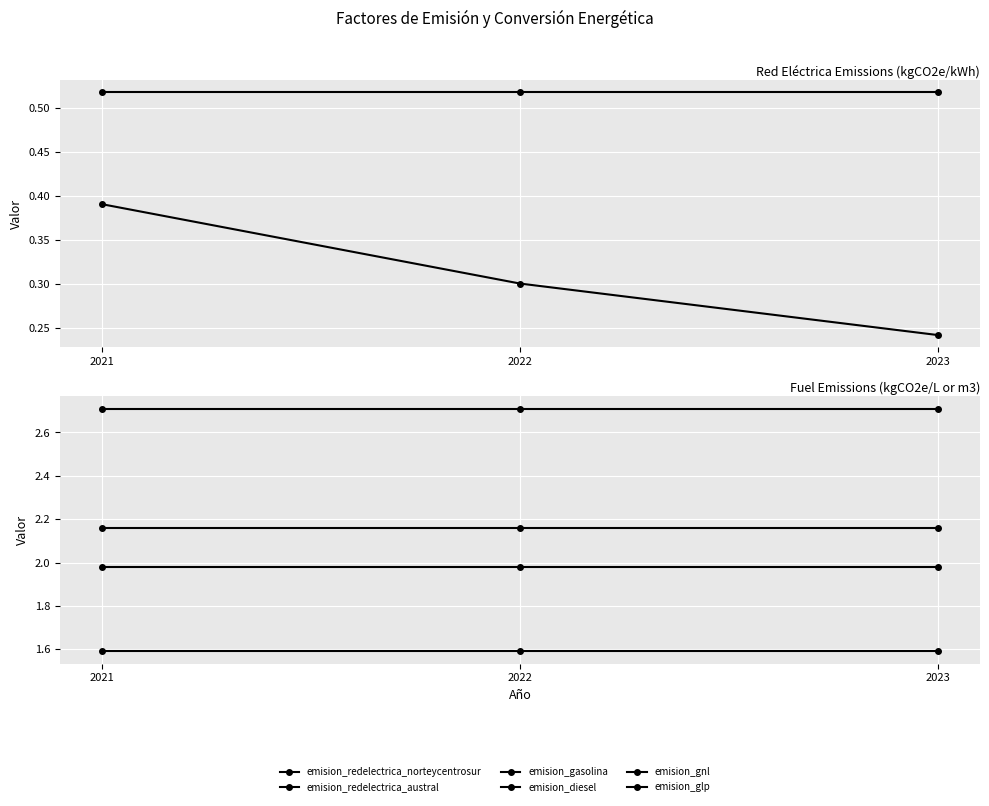

Reading left to right, extract all data points from this chart.

emision_redelectrica_norteycentrosur: 0.4	0.3	0.2
emision_redelectrica_austral: 0.5	0.5	0.5
emision_gasolina: 2.2	2.2	2.2
emision_diesel: 2.7	2.7	2.7
emision_gnl: 2.0	2.0	2.0
emision_glp: 1.6	1.6	1.6